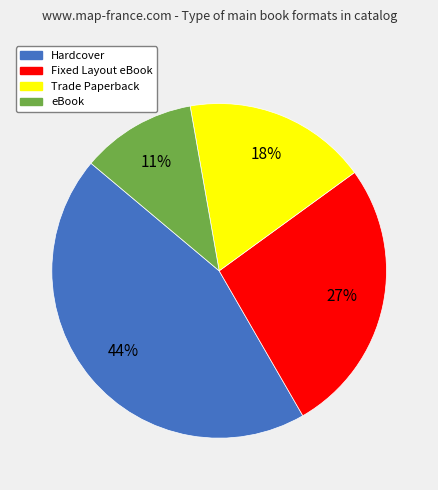

Is it true that Fixed Layout eBook is 13% of the pie?

False